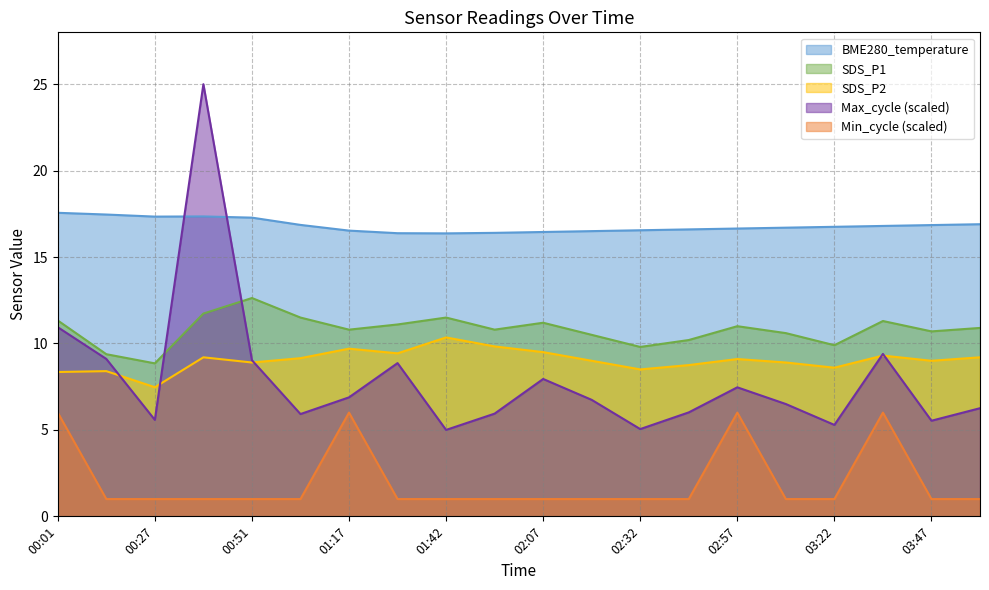

What is the difference between the maximum and second lowest values in the BME280_temperature series?

1.2